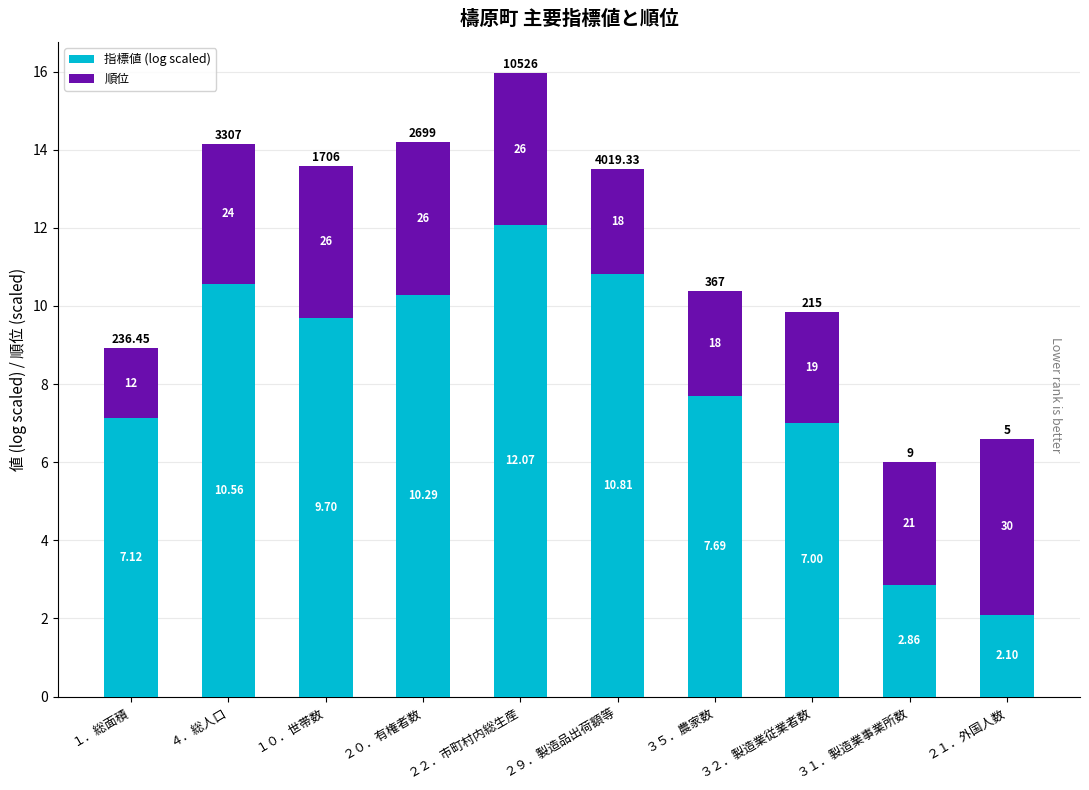

The 指標値 (log scaled) series shows 6.0 at ２０．有権者数. True or false?

False